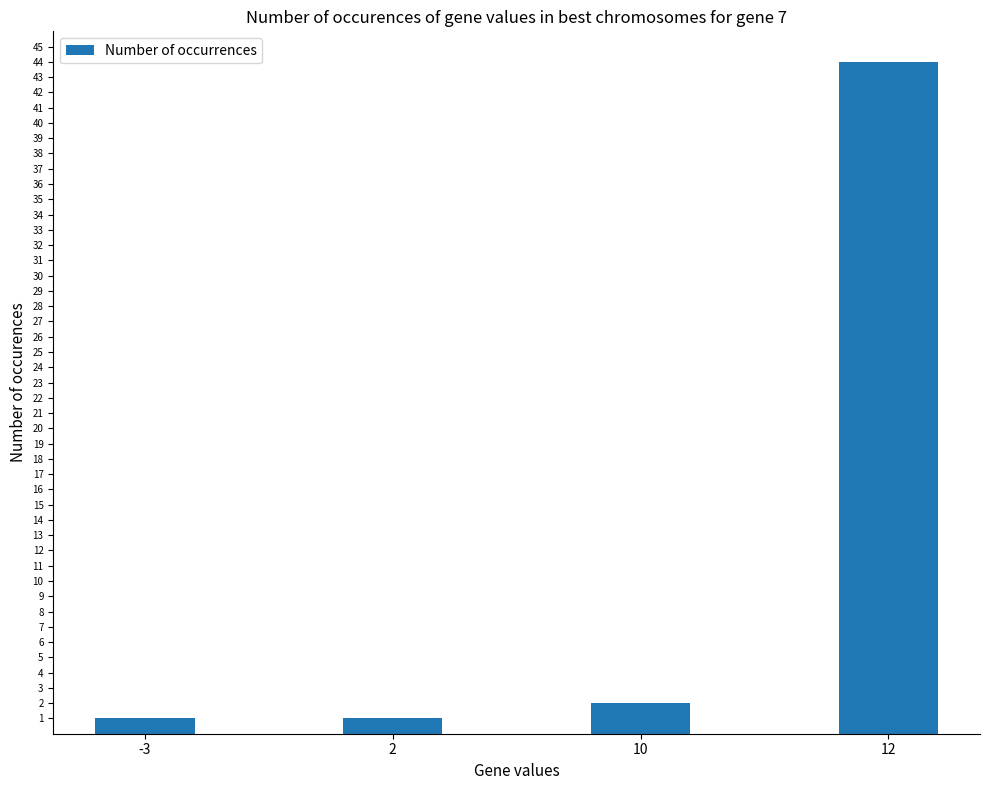

How many bars are there in total?

4